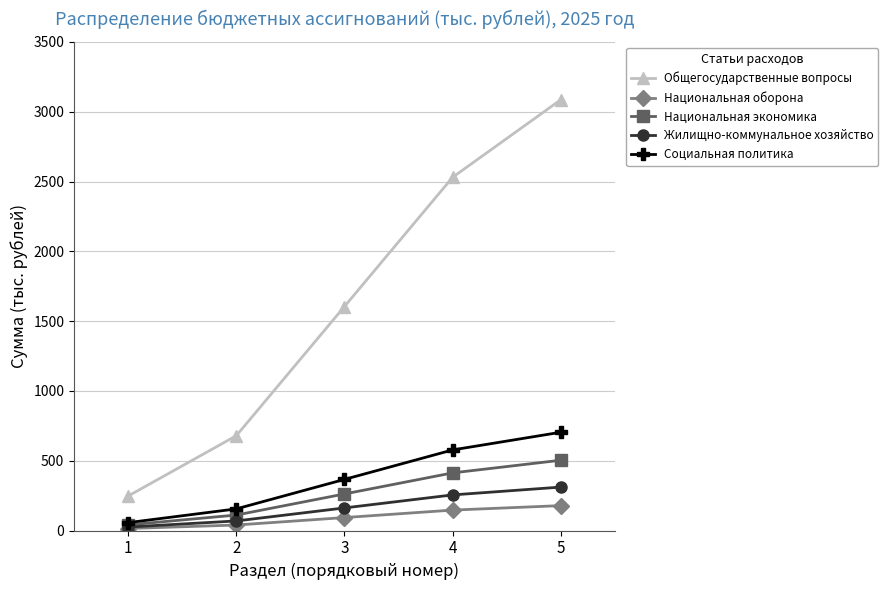

Reading left to right, extract all data points from this chart.

Общегосударственные вопросы: 1=246.9	2=678.9	3=1604.6	4=2530.3	5=3085.7
Национальная оборона: 1=14.3	2=39.2	3=92.7	4=146.2	5=178.3
Национальная экономика: 1=40.3	2=110.8	3=261.8	4=412.8	5=503.4
Жилищно-коммунальное хозяйство: 1=24.9	2=68.4	3=161.7	4=255.0	5=311.0
Социальная политика: 1=56.3	2=154.9	3=366.0	4=577.2	5=703.9